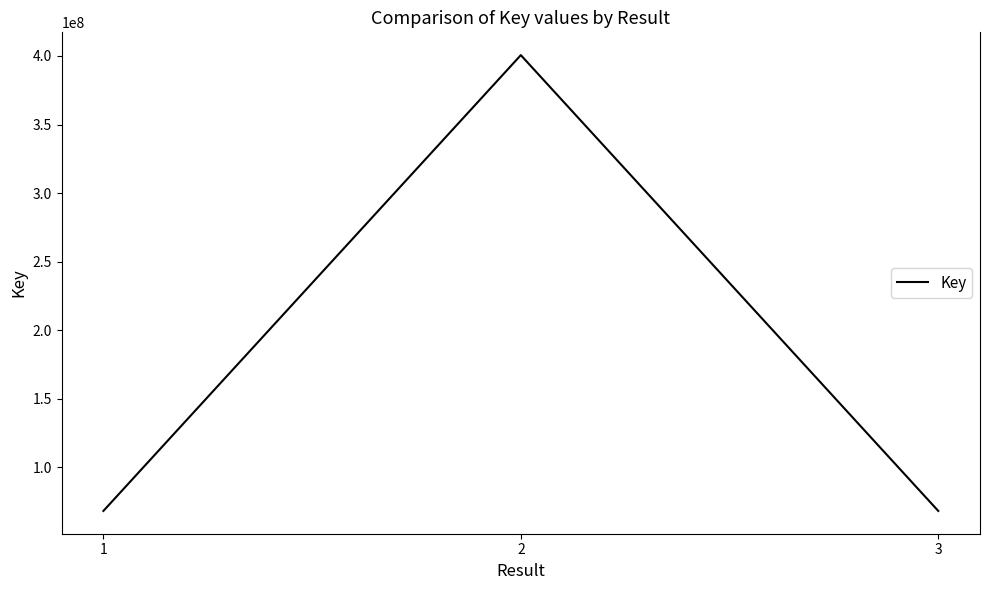

The chart shows a value of 68272632 at 1. True or false?

True